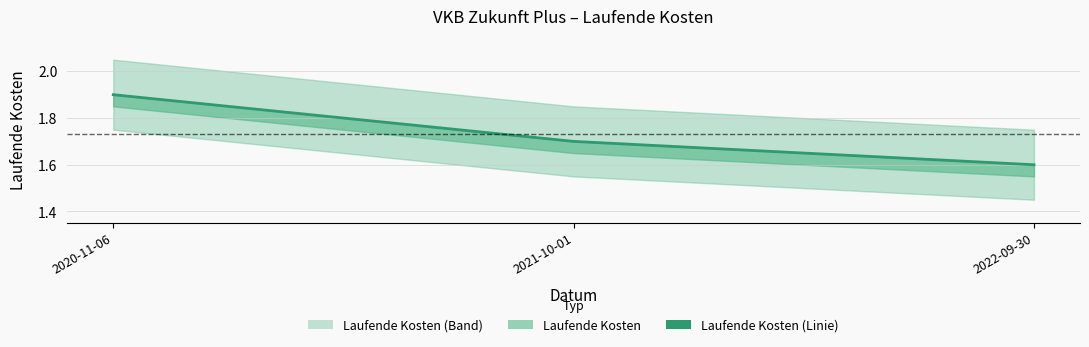

The value at 2022-09-30 is 2.8. True or false?

False